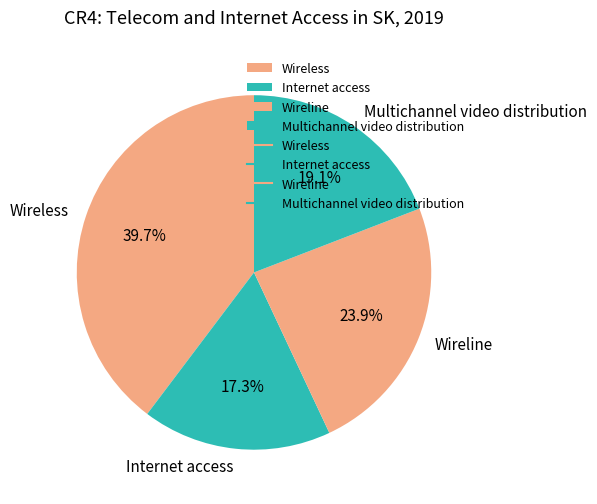

What percentage do Wireline and Multichannel video distribution together represent?

43.0%